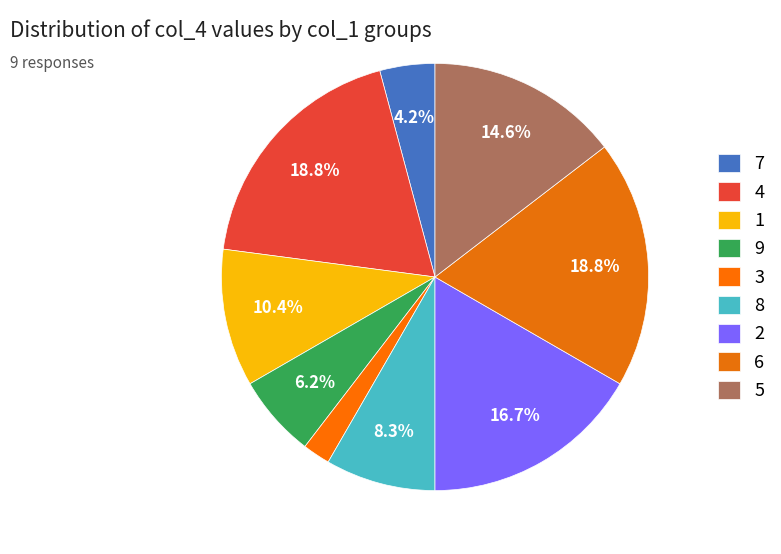

How many slices are in this pie chart?

9